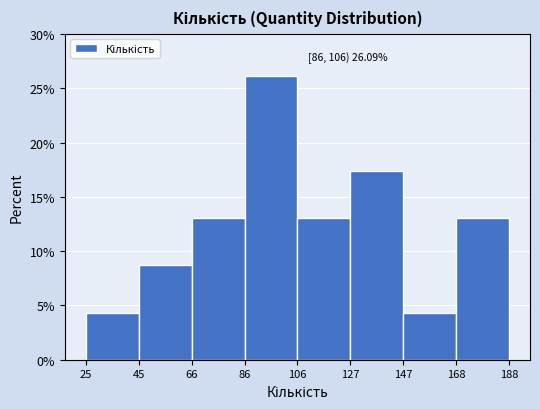

Which range on the x-axis has the tallest bar?

86 to 106